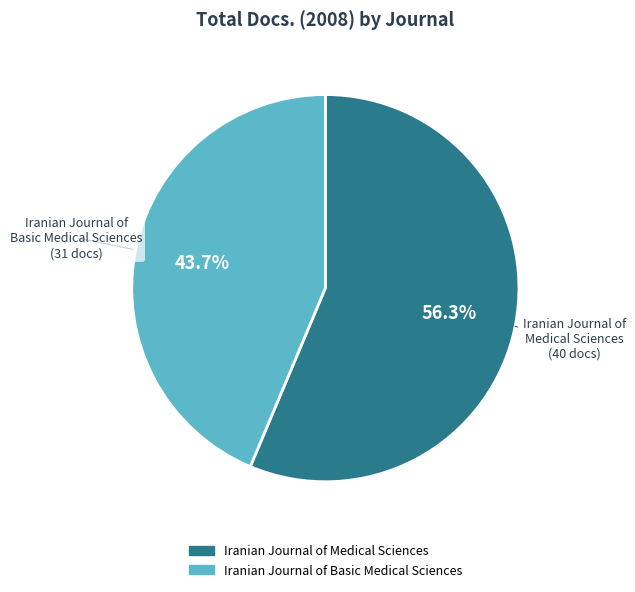

Combined, do Iranian Journal of Basic Medical Sciences and Iranian Journal of Medical Sciences account for over 50%?

Yes